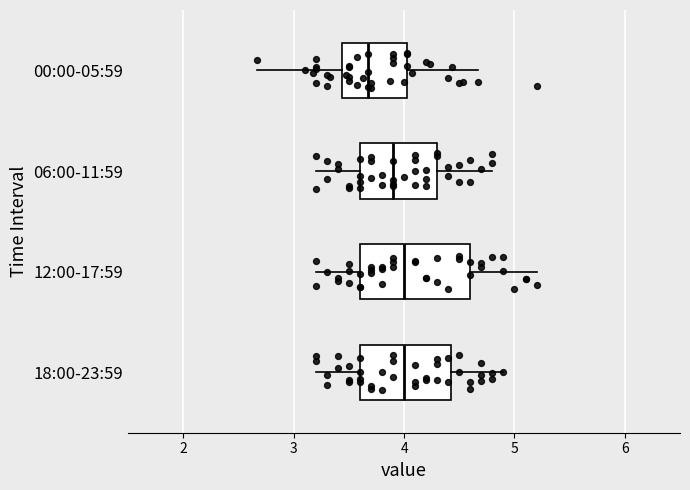

Which box has the furthest to the left median line?

00:00-05:59